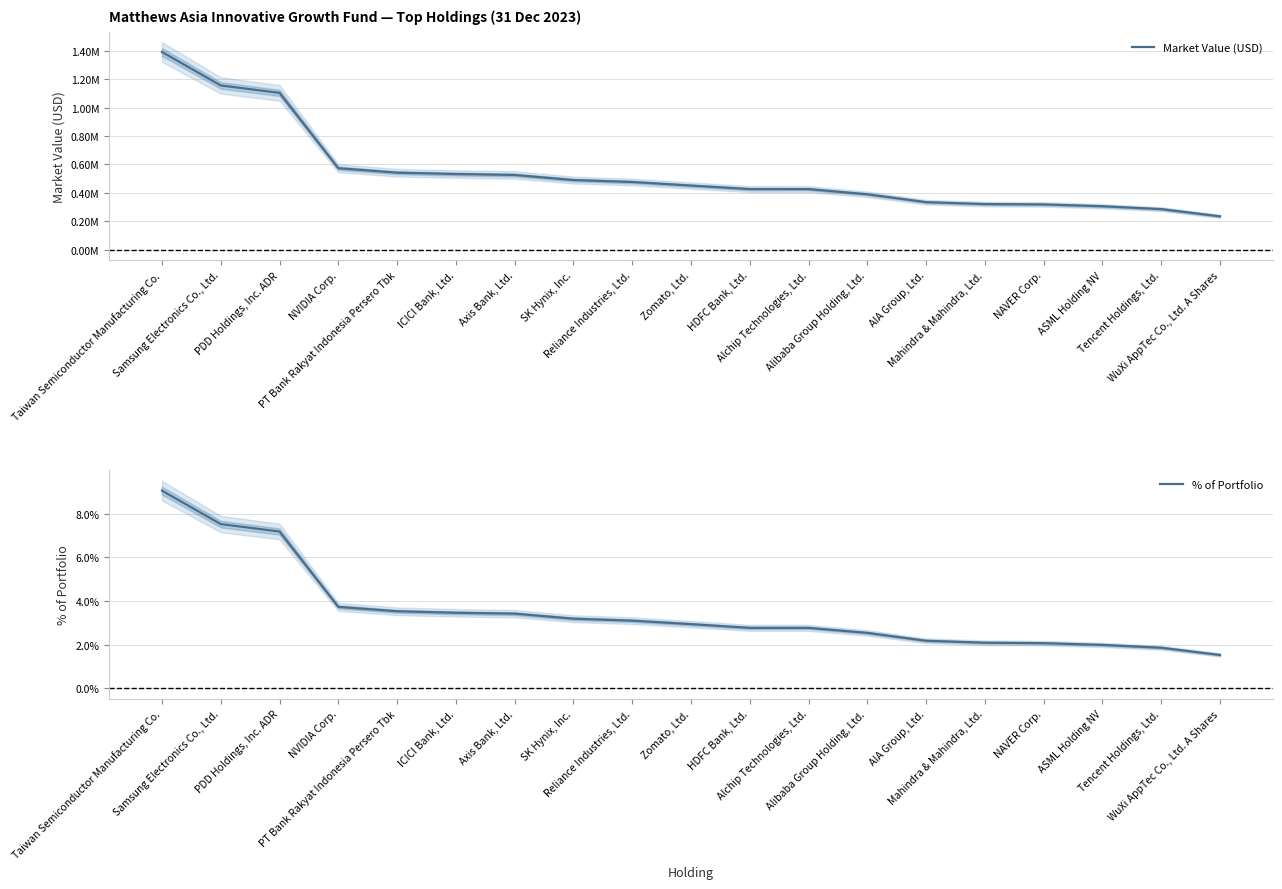

What is the label of the 1st point from the right?

WuXi AppTec Co., Ltd. A Shares